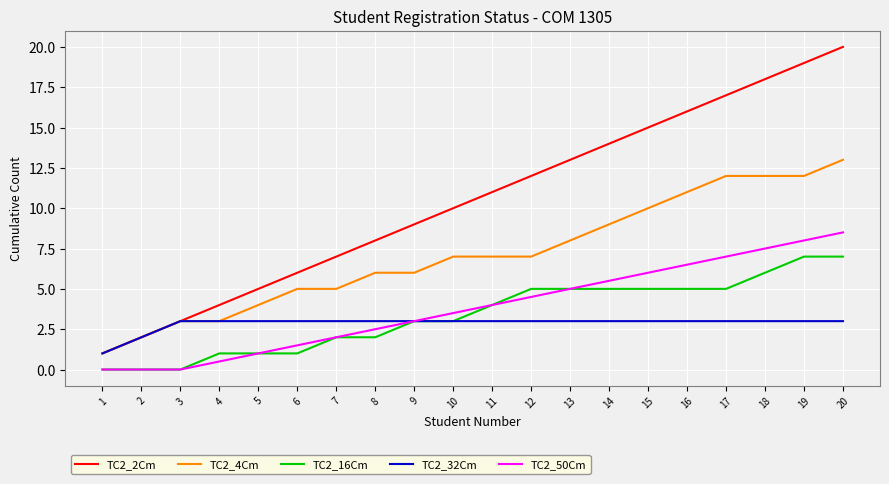

Is it true that TC2_2Cm equals 9.0 at 9?

True